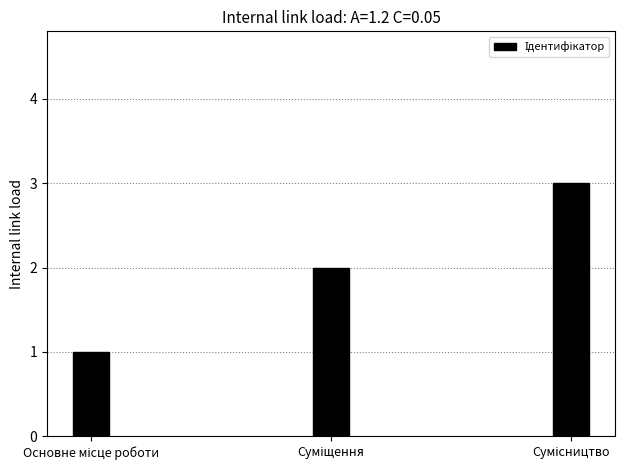

What is the smallest value displayed?

1